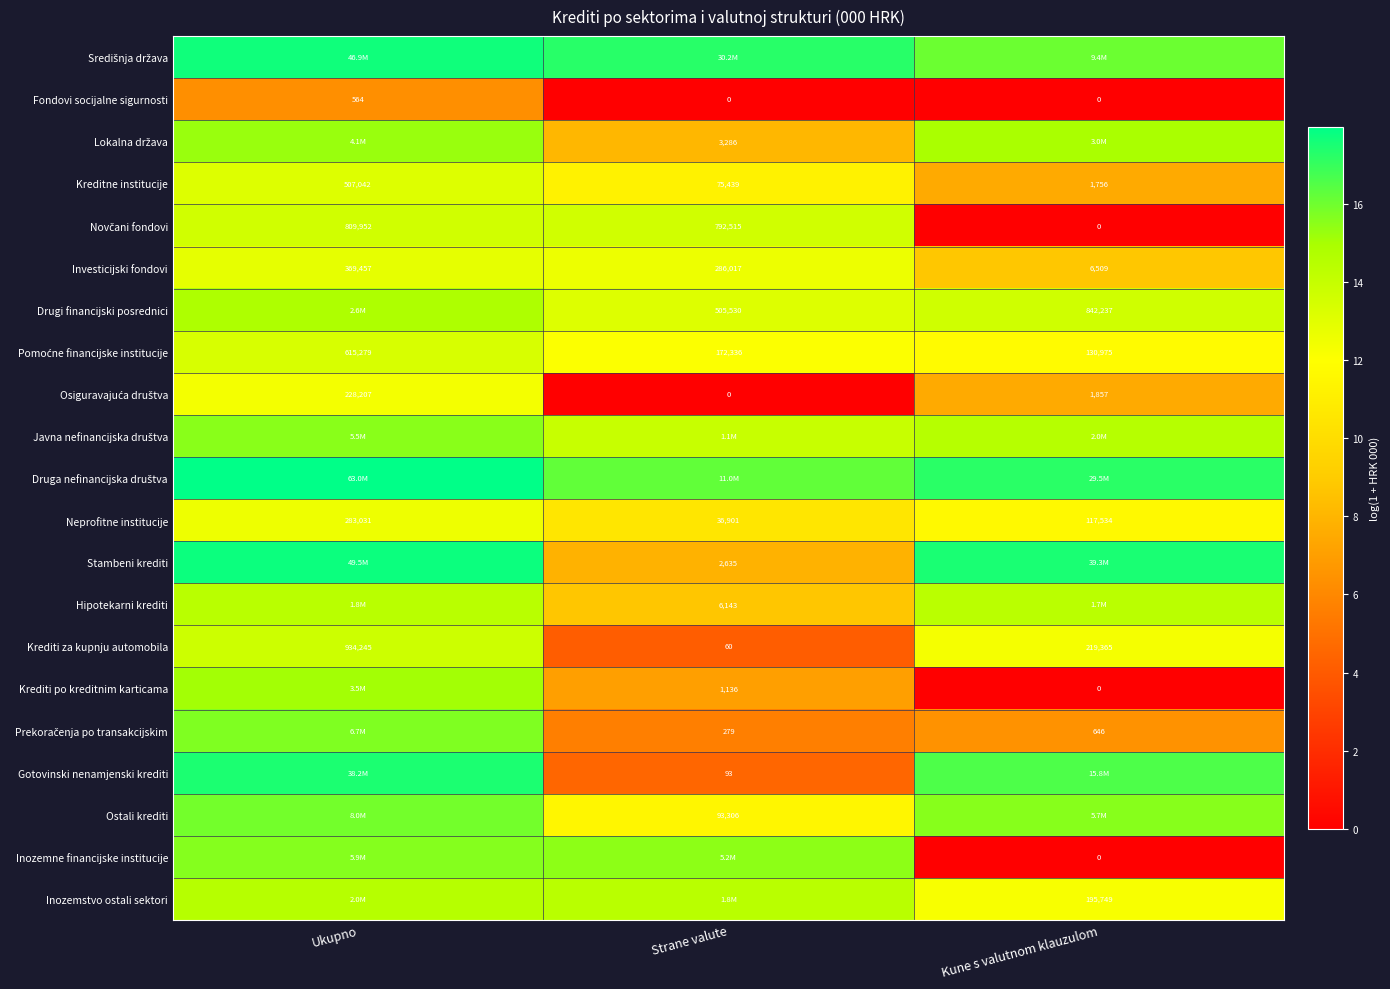

At how many categories does at least one series exceed 8?

3